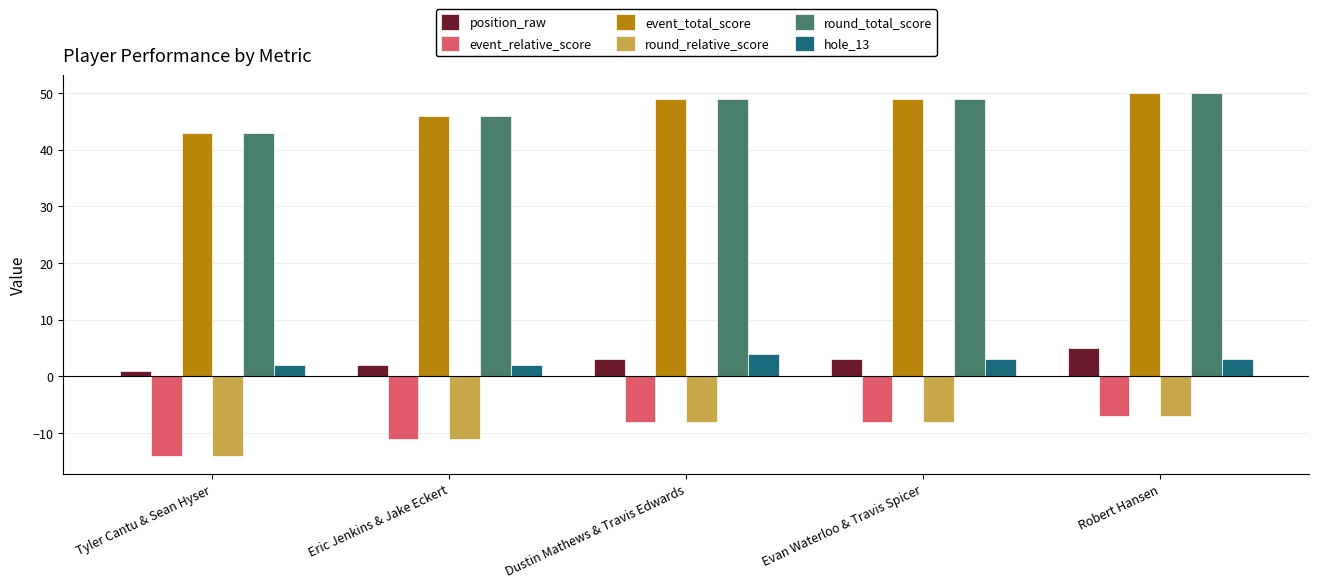

True or false: round_total_score has a value of 17 at Robert Hansen.

False